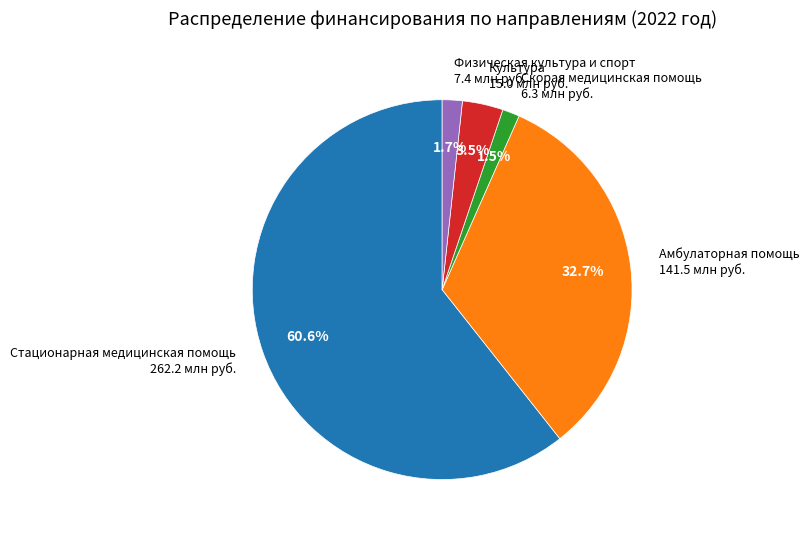

What percentage is the Физическая культура и спорт slice, to the nearest percent?

2%